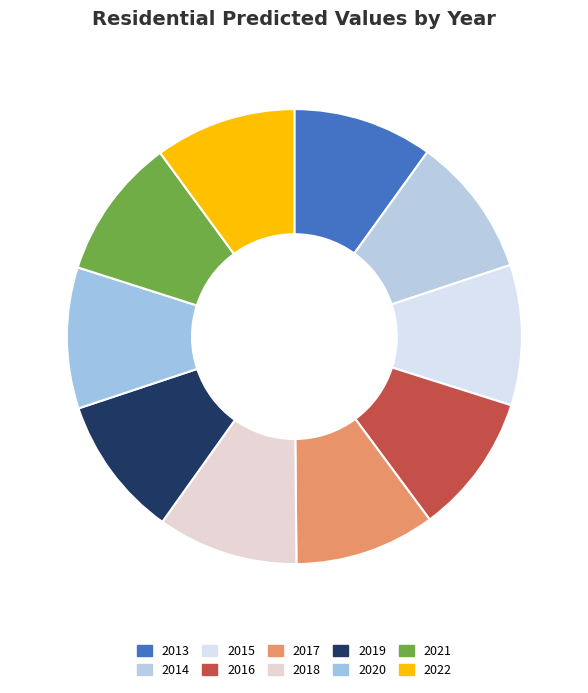

What is the smallest slice in the pie chart?

2013